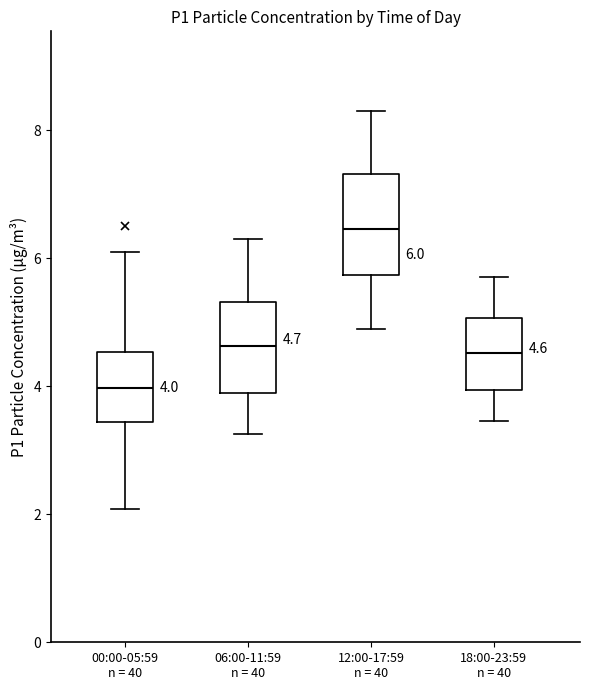

Which box has the highest median line?

12:00-17:59 n = 40